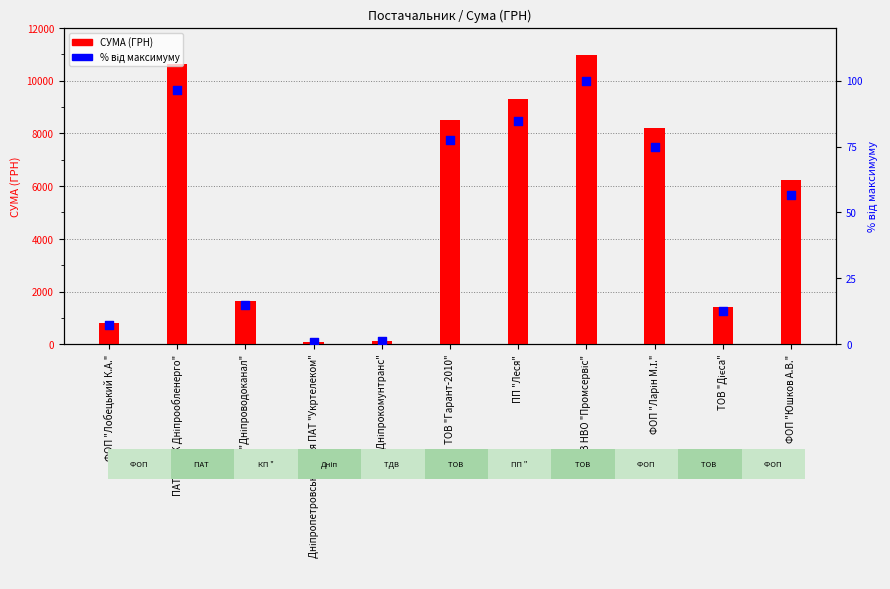

Which series contains the lowest Y value?

% від максимуму